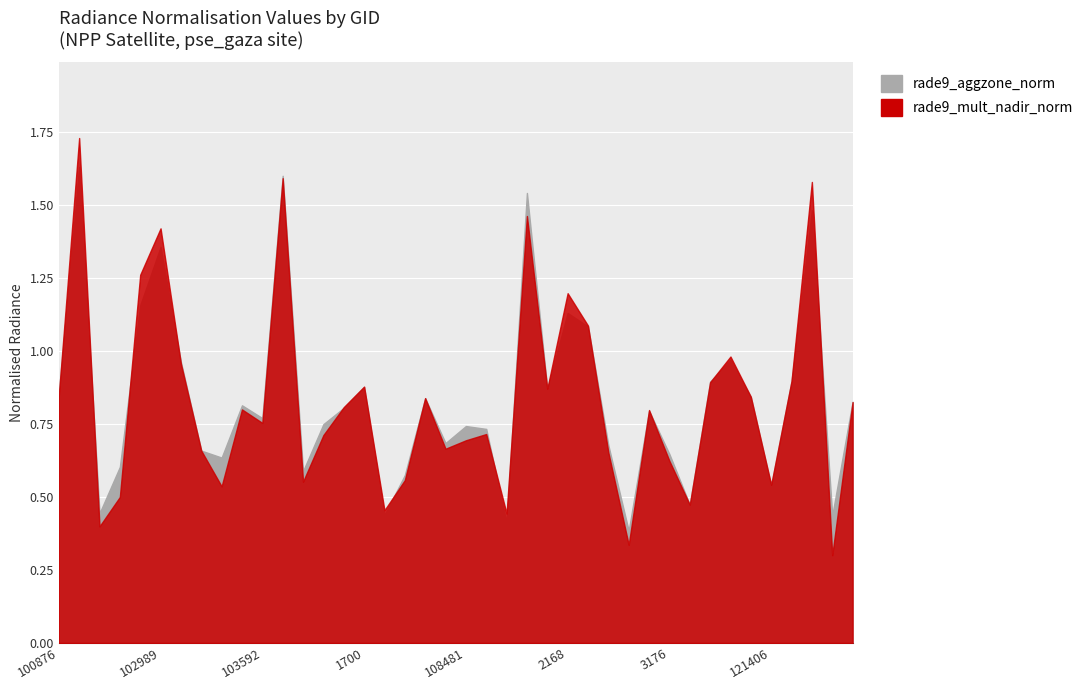

Count the number of data series in this chart.

2